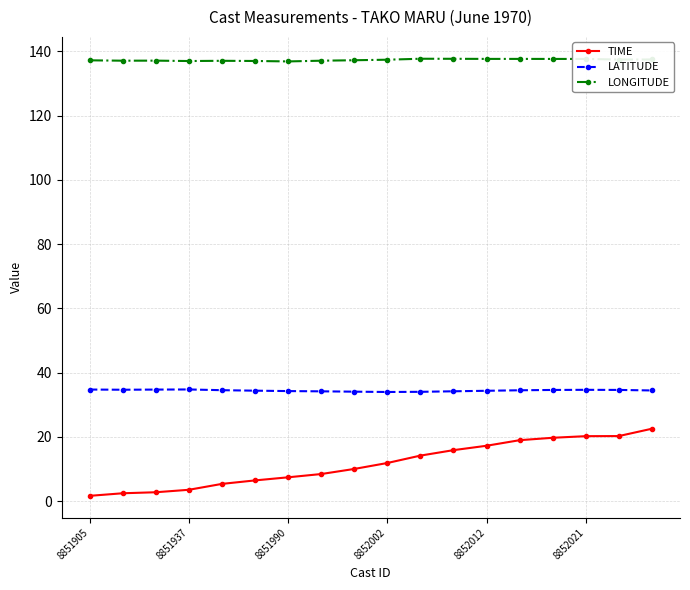

What is the minimum value for LATITUDE?

34.0